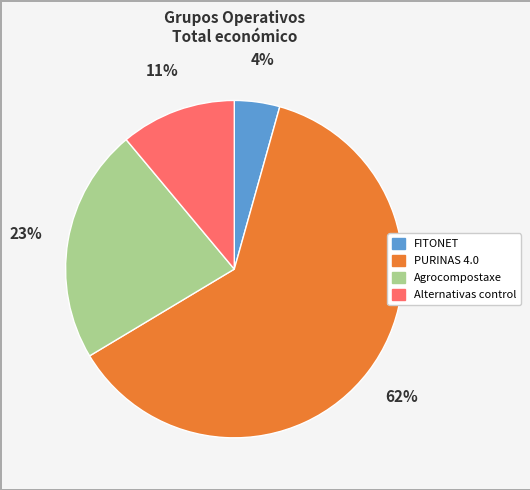

Combined, do PURINAS 4.0 and Agrocompostaxe account for over 50%?

Yes